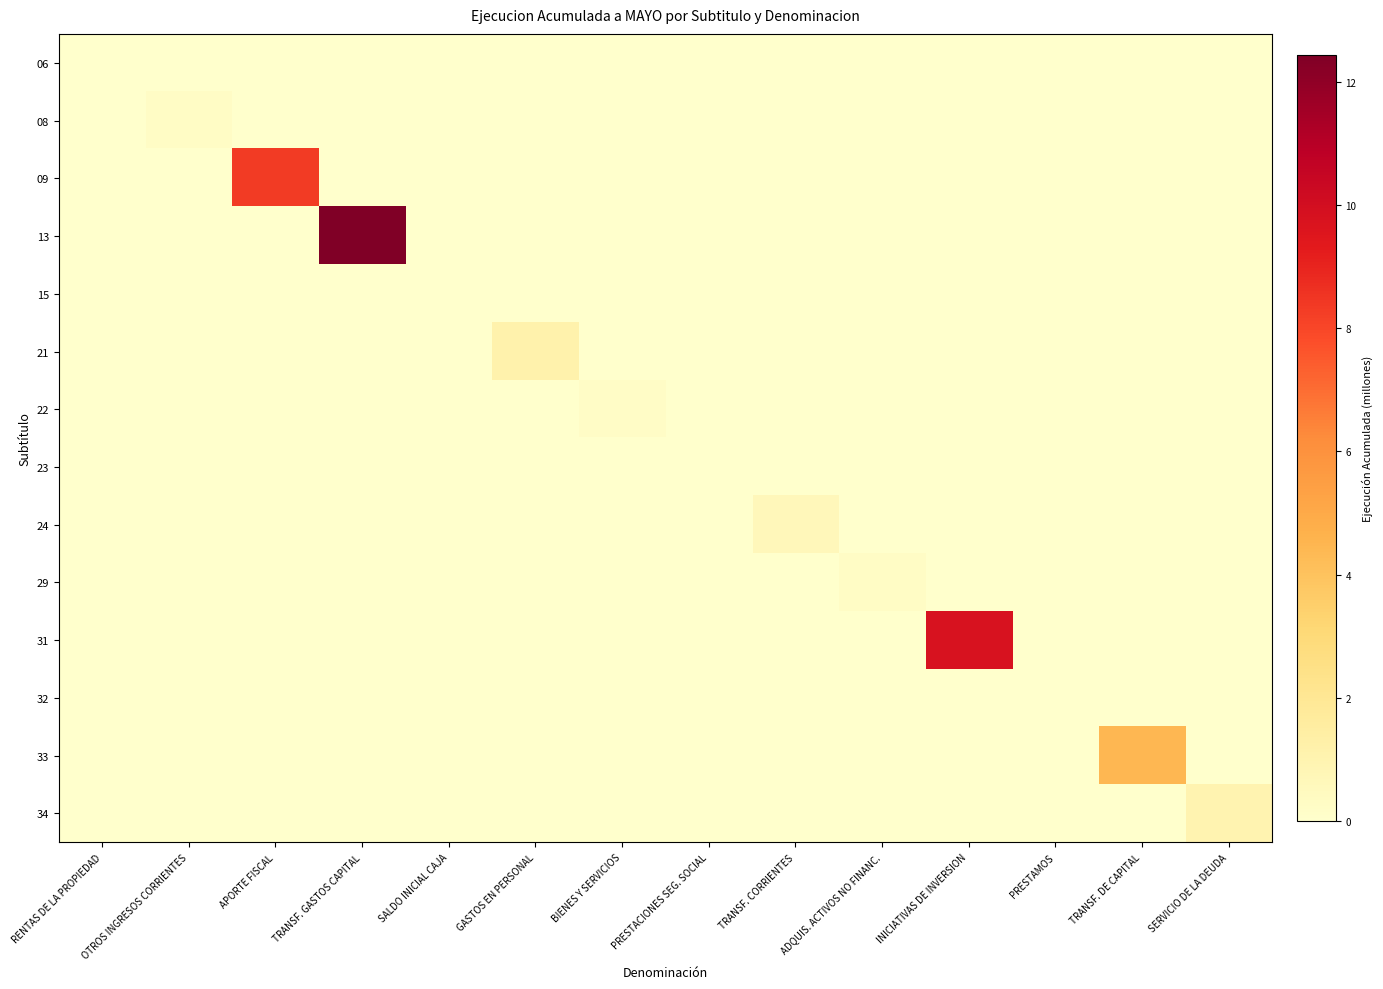

Rank the series by their maximum value, from highest to lowest.

13, 31, 09, 33, 21, 34, 24, 08, 29, 22, 06, 15, 23, 32